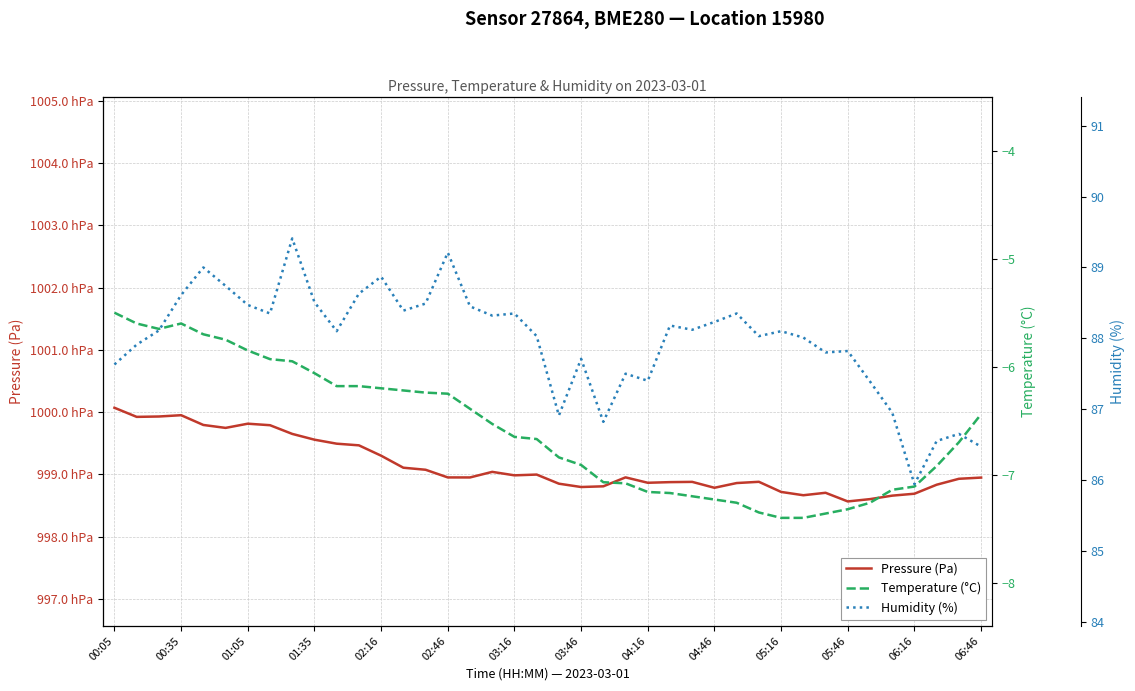

Reading left to right, transcribe all the data shown in this chart.

Pressure (Pa): 100006.9	99992.3	99992.9	99995.0	99979.3	99974.6	99981.3	99978.9	99964.9	99955.7	99949.2	99946.6	99929.9	99910.6	99907.3	99895.0	99894.9	99903.9	99898.3	99899.6	99884.9	99879.6	99880.7	99895.1	99886.4	99887.4	99887.8	99878.3	99885.9	99887.9	99871.7	99866.3	99870.3	99856.4	99860.1	99865.7	99868.8	99883.2	99892.8	99894.7
Temperature (°C): -5.5	-5.6	-5.7	-5.6	-5.7	-5.8	-5.8	-5.9	-6.0	-6.1	-6.2	-6.2	-6.2	-6.2	-6.2	-6.2	-6.4	-6.5	-6.7	-6.7	-6.8	-6.9	-7.1	-7.1	-7.2	-7.2	-7.2	-7.2	-7.3	-7.3	-7.4	-7.4	-7.4	-7.3	-7.3	-7.1	-7.1	-6.9	-6.7	-6.4
Humidity (%): 87.6	87.9	88.1	88.6	89.0	88.7	88.5	88.3	89.4	88.5	88.1	88.6	88.9	88.4	88.5	89.2	88.5	88.3	88.3	88.0	86.9	87.7	86.8	87.5	87.4	88.2	88.1	88.2	88.3	88.0	88.1	88.0	87.8	87.8	87.4	87.0	85.9	86.5	86.7	86.5